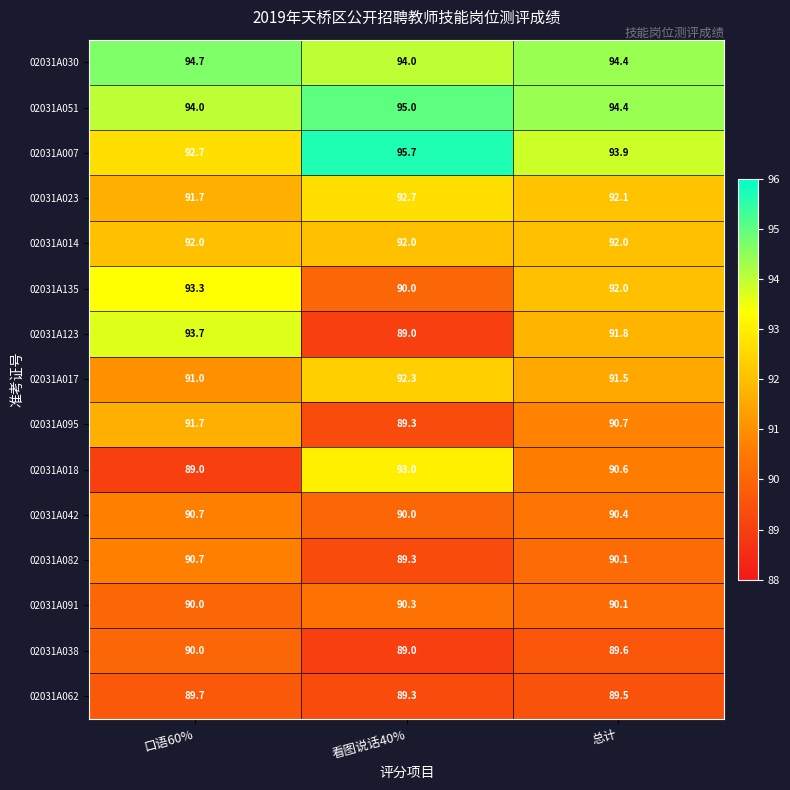

Is it true that 02031A038 equals 126.5 at 看图说话40%?

False